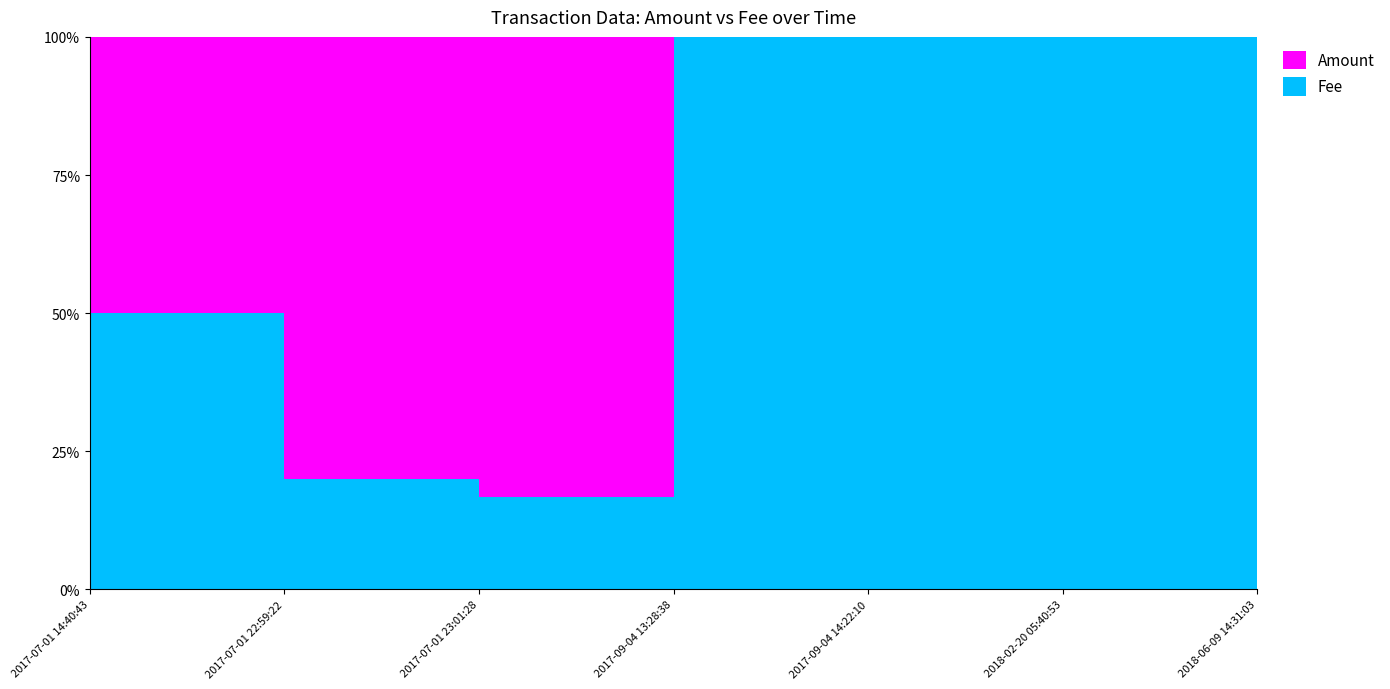

Reading left to right, what are all the values shown in this chart?

Amount: 2017-07-01 14:40:43=1.0	2017-07-01 22:59:22=8.0	2017-07-01 23:01:28=5.0	2017-09-04 13:28:38=0.0	2017-09-04 14:22:10=0.0	2018-02-20 05:40:53=0.0	2018-06-09 14:31:03=50.1
Fee: 2017-07-01 14:40:43=1.0	2017-07-01 22:59:22=2.0	2017-07-01 23:01:28=1.0	2017-09-04 13:28:38=1.0	2017-09-04 14:22:10=1.0	2018-02-20 05:40:53=1.0	2018-06-09 14:31:03=1.0